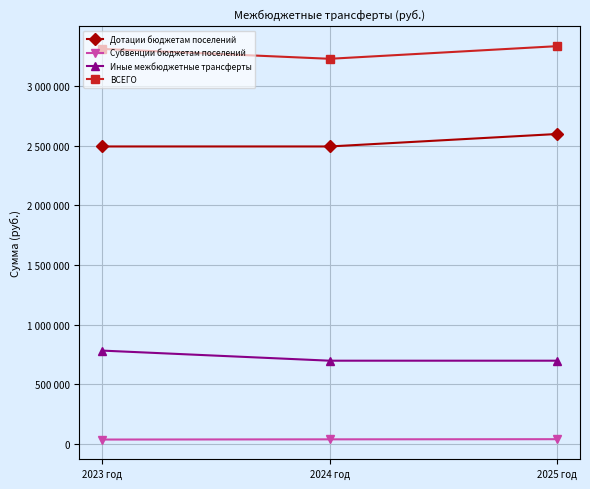

What are all the series names shown in the legend?

Дотации бюджетам поселений, Субвенции бюджетам поселений, Иные межбюджетные трансферты, ВСЕГО